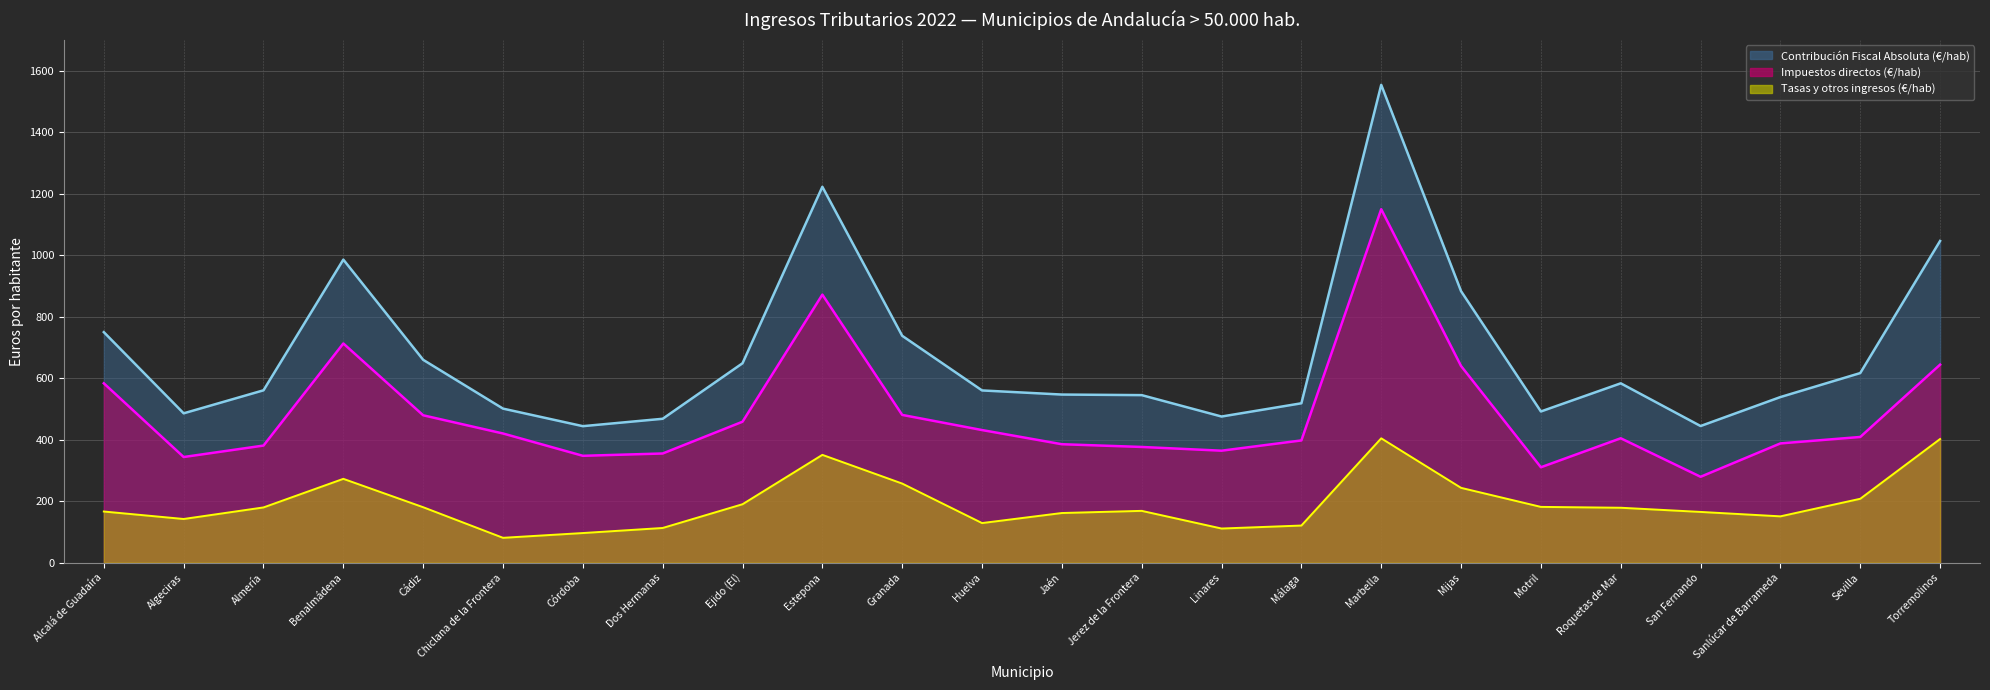

How many values in the Impuestos directos (€/hab) series are below 408?

12